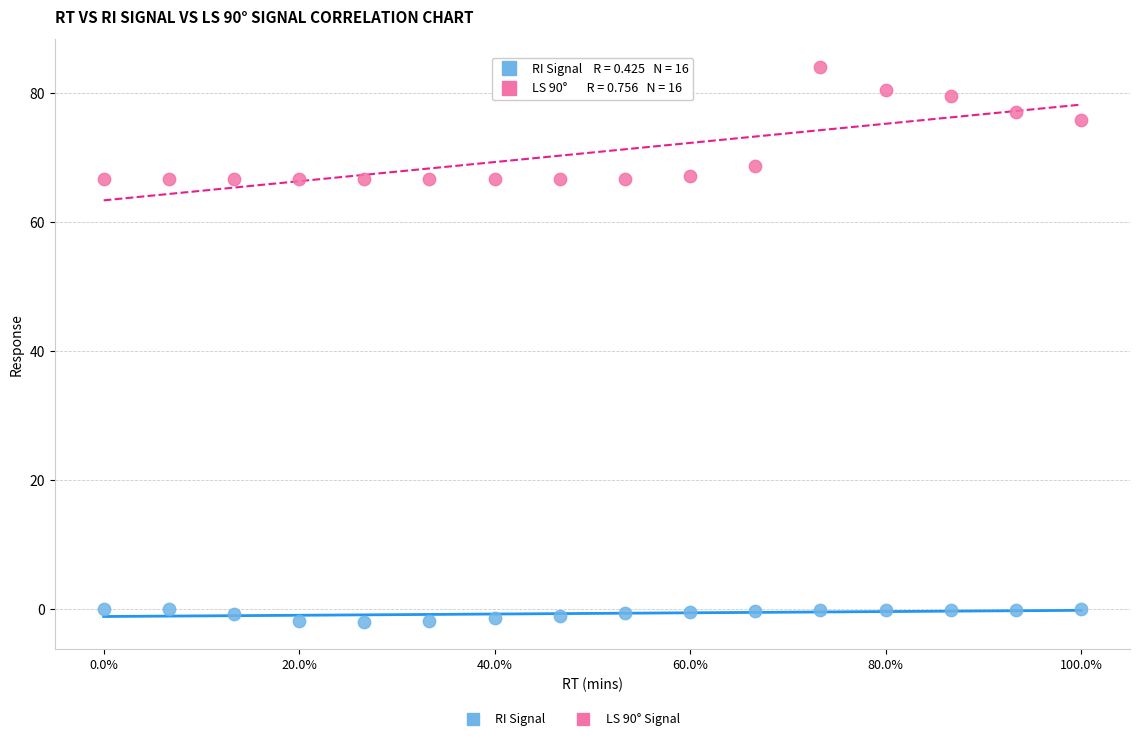

Which series contains the lowest Y value?

RI Signal